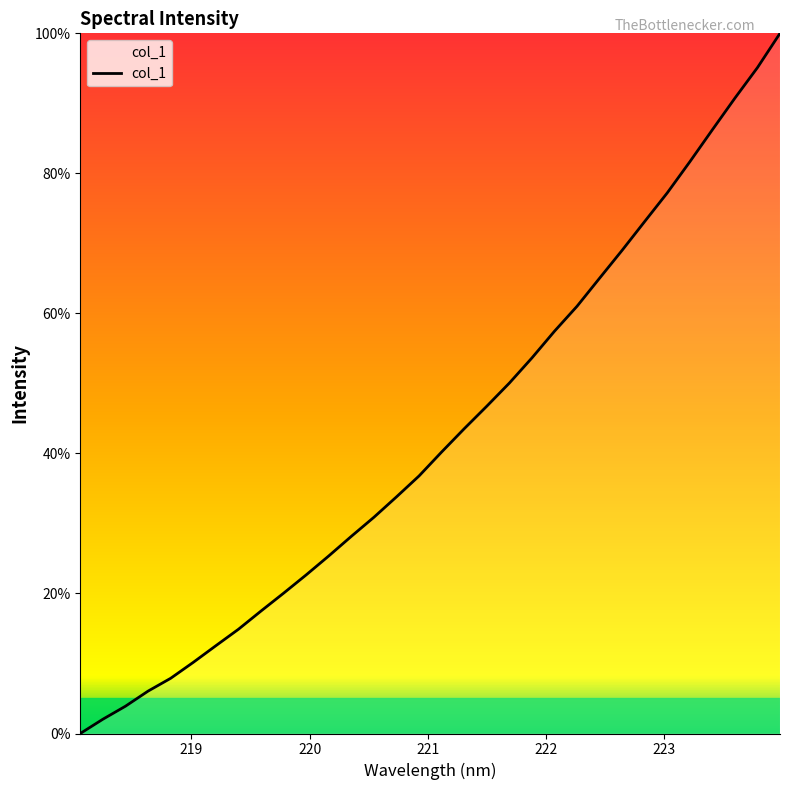

What is the greatest value displayed?

100.0